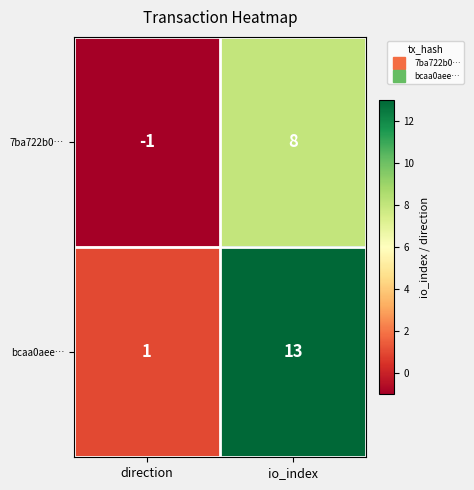

What is the sum of the 7ba722b0… values at io_index and direction?

7